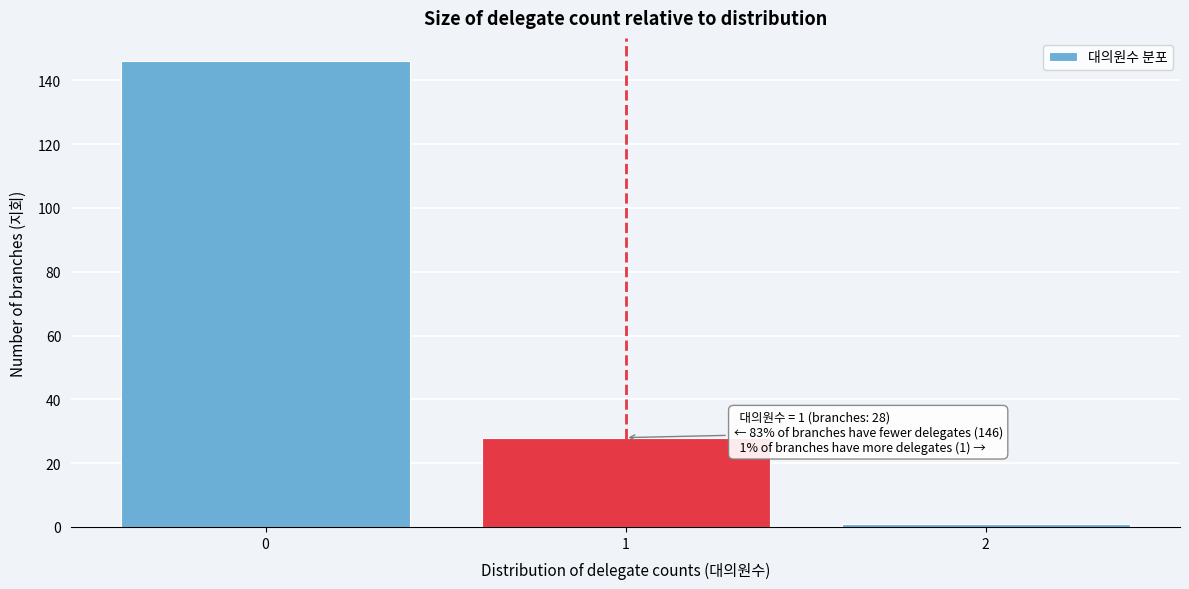

Which range on the x-axis has the tallest bar?

-0.5 to 0.5